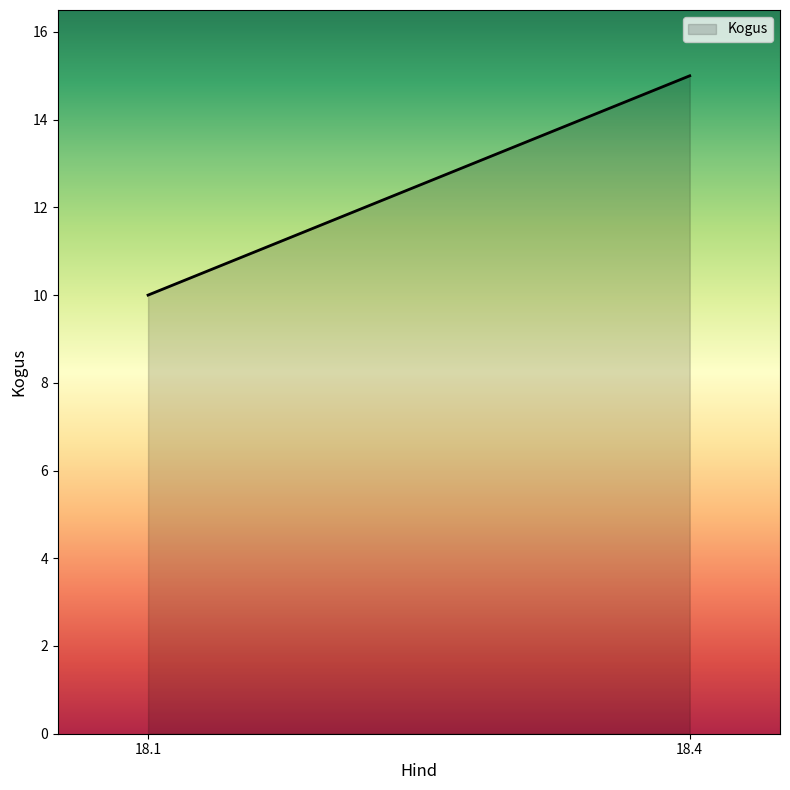

What is the difference between the maximum and minimum values?

5